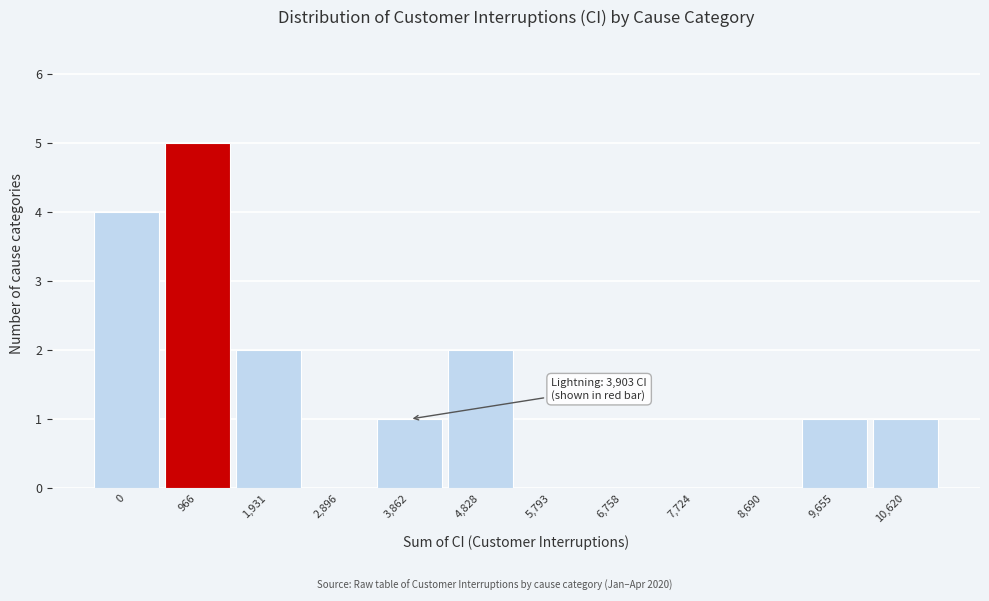

Reading left to right, what are all the values shown in this chart?

0=4	966=5	1,931=2	2,896=0	3,862=1	4,828=2	5,793=0	6,758=0	7,724=0	8,690=0	9,655=1	10,620=1